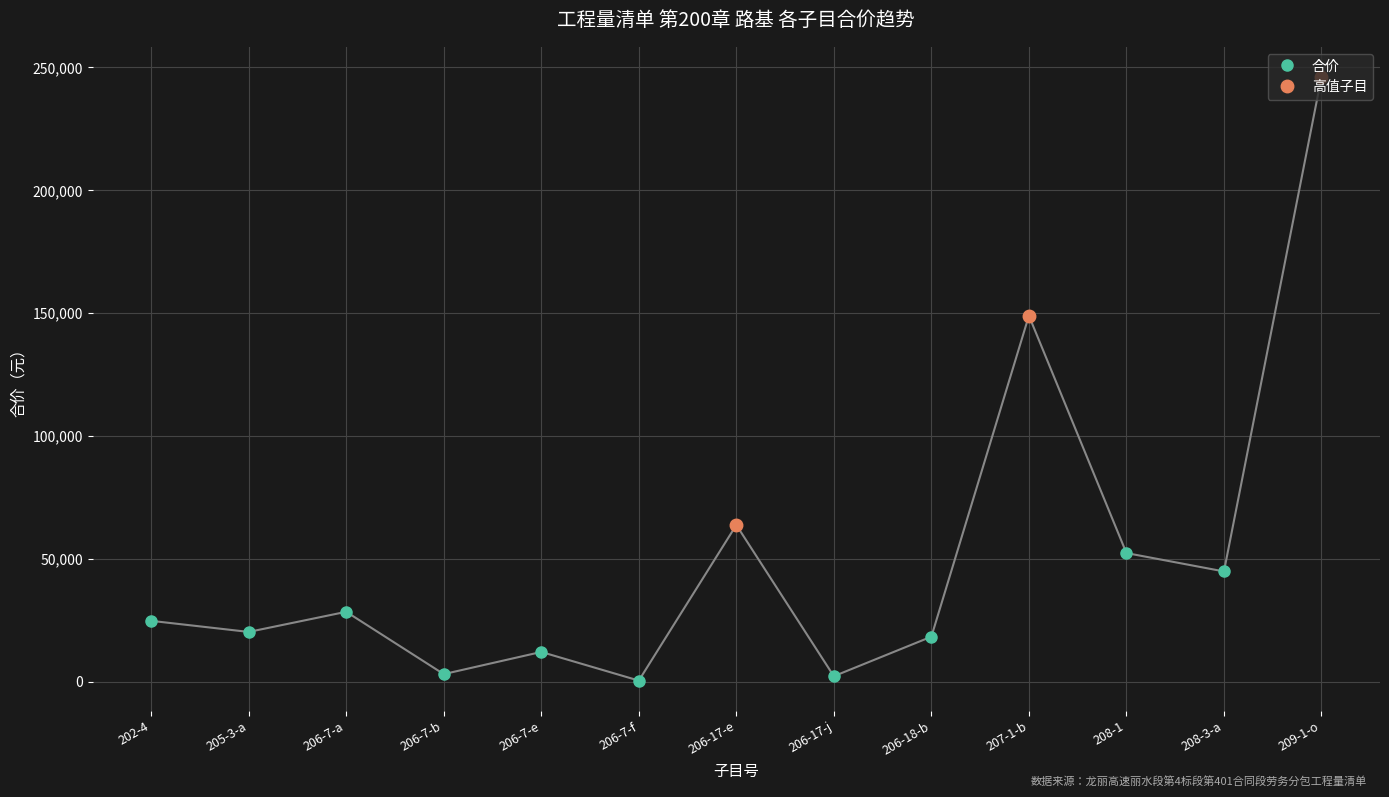

The value at 206-18-b is 26144. True or false?

False